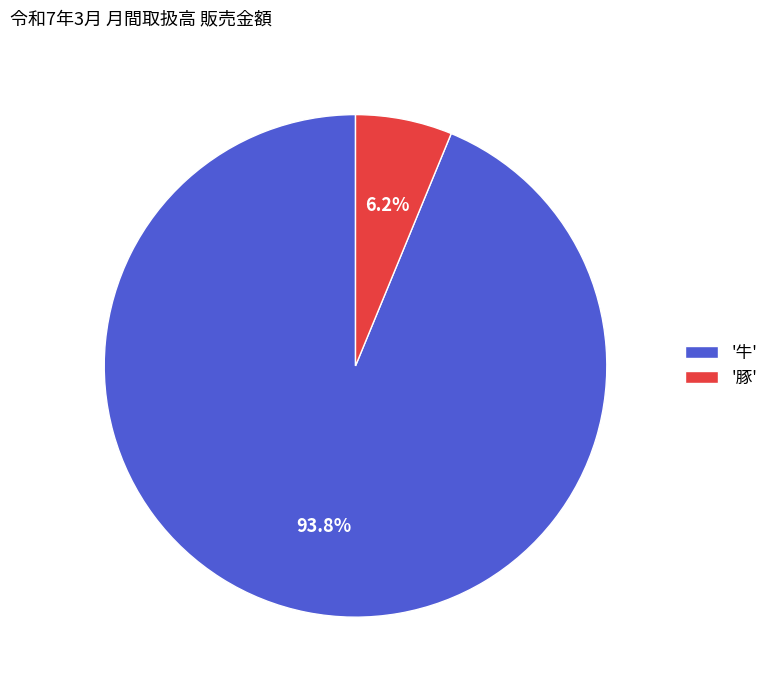

Is the sum of '牛' and '豚' greater than half?

Yes